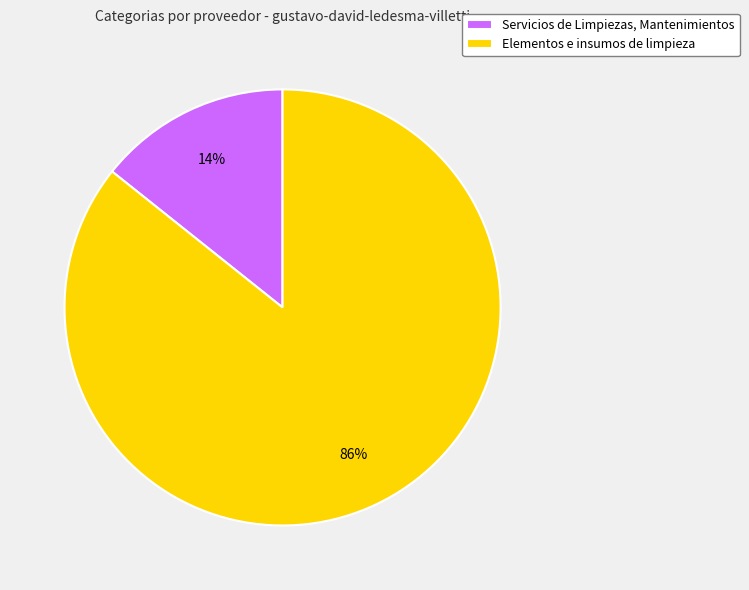

To the nearest percent, what is the average slice percentage?

50%